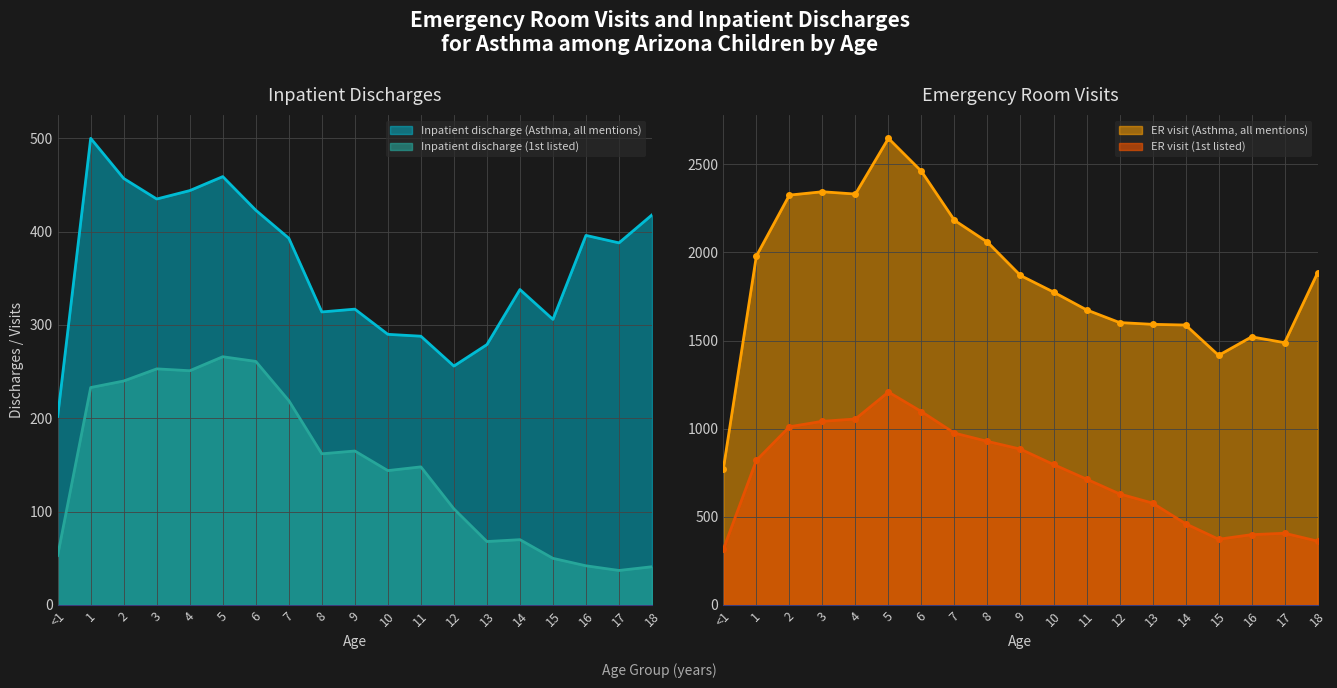

Where is Inpatient discharge (1st listed) nearest to the value 151?

11